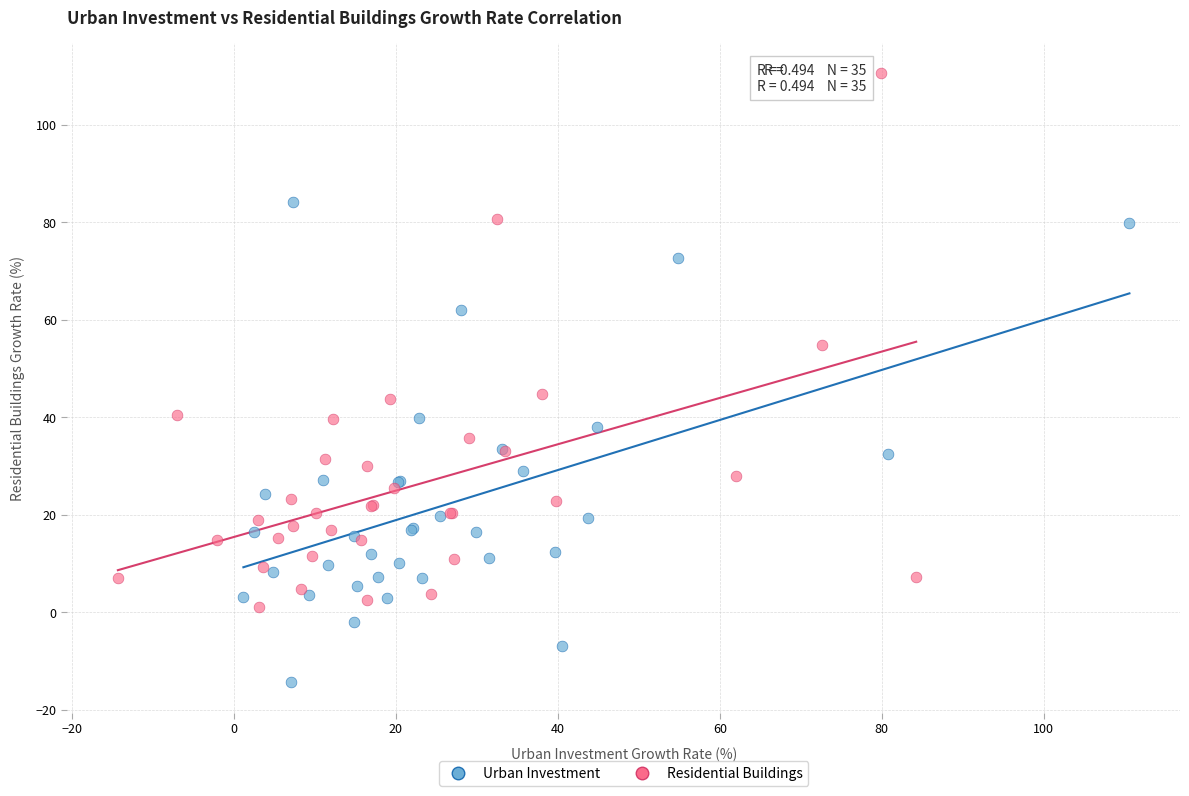

What are all the series names shown in the legend?

Urban Investment, Residential Buildings